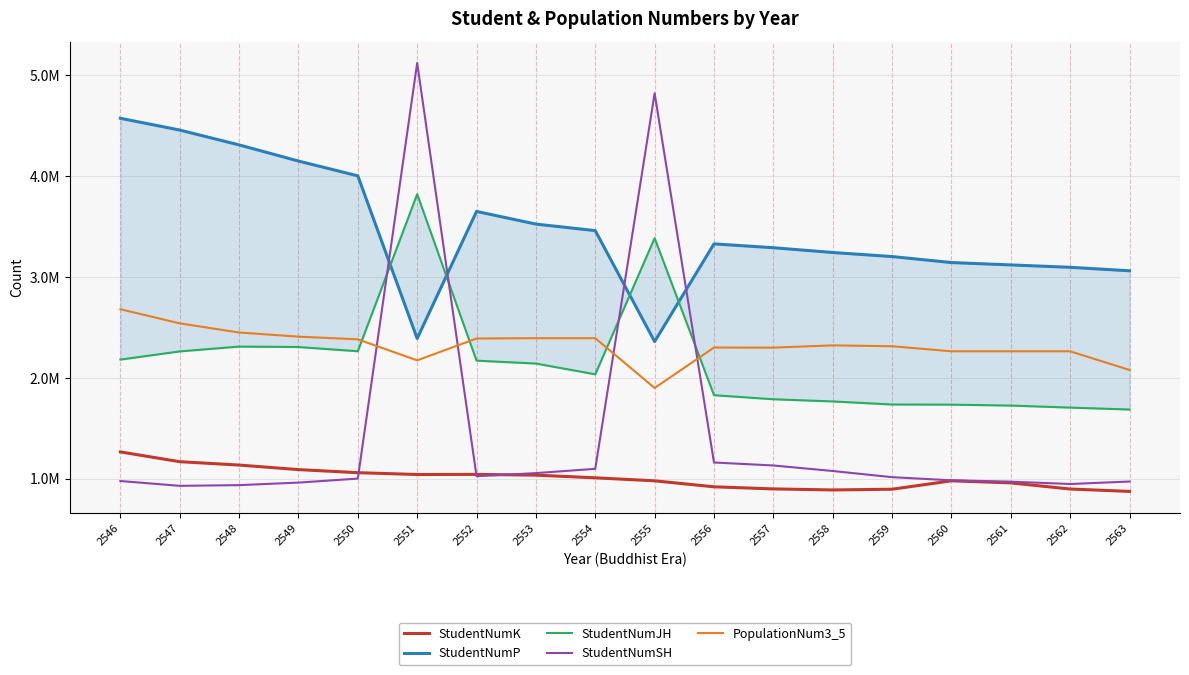

Is it true that StudentNumJH equals 2143430 at 2553?

True